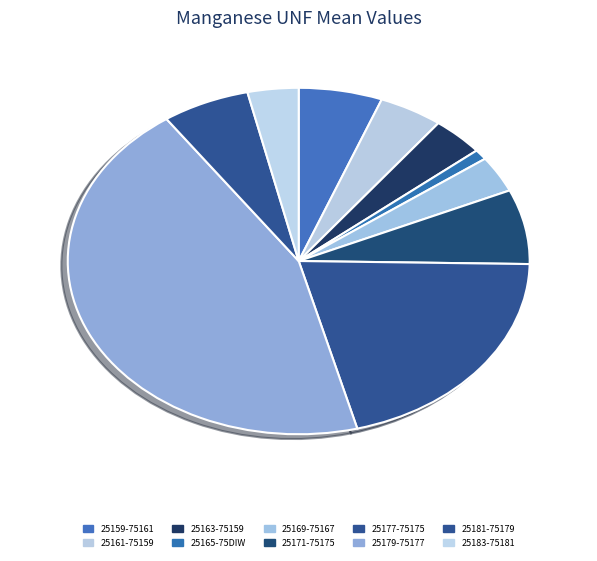

To the nearest percent, what percentage of the pie is 25179-75177?

44%